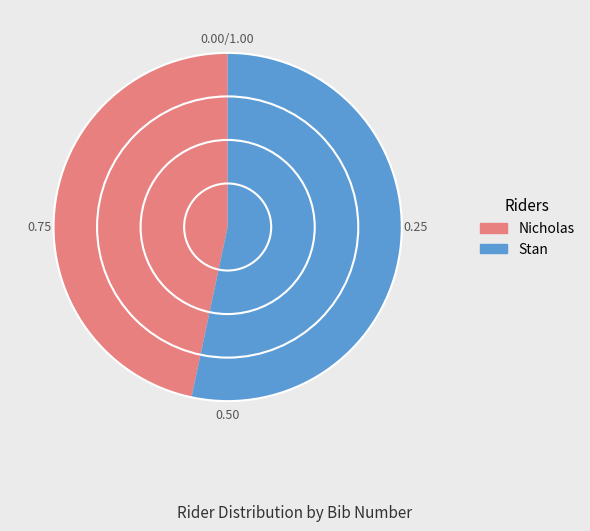

How many segments does this pie chart have?

2